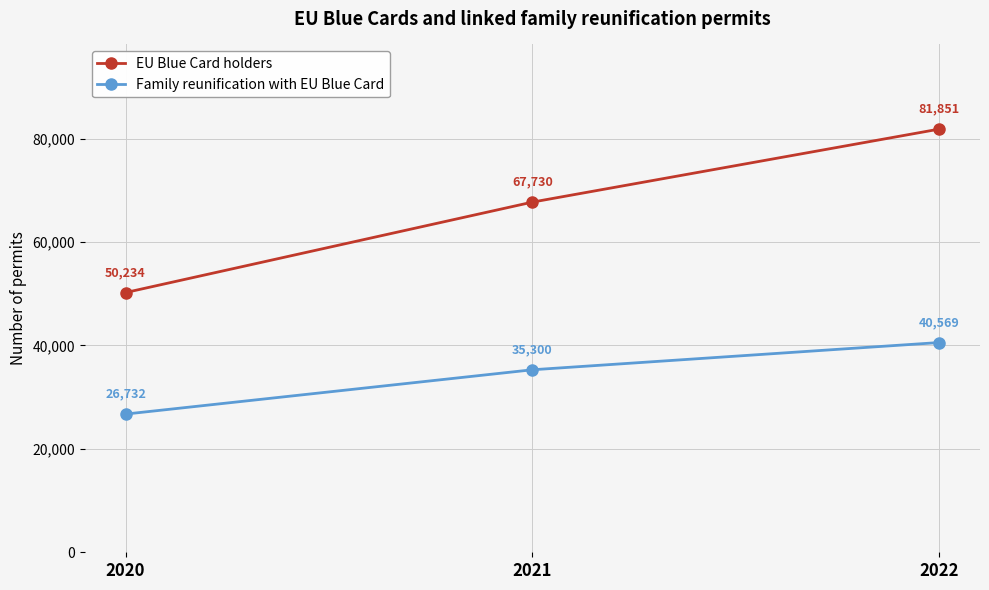

What is the total value across all series at 2021?

103030